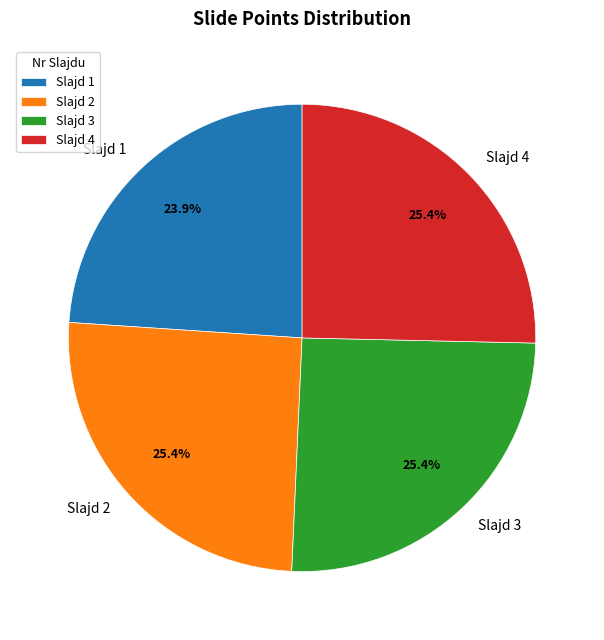

Does any single category account for the majority?

No